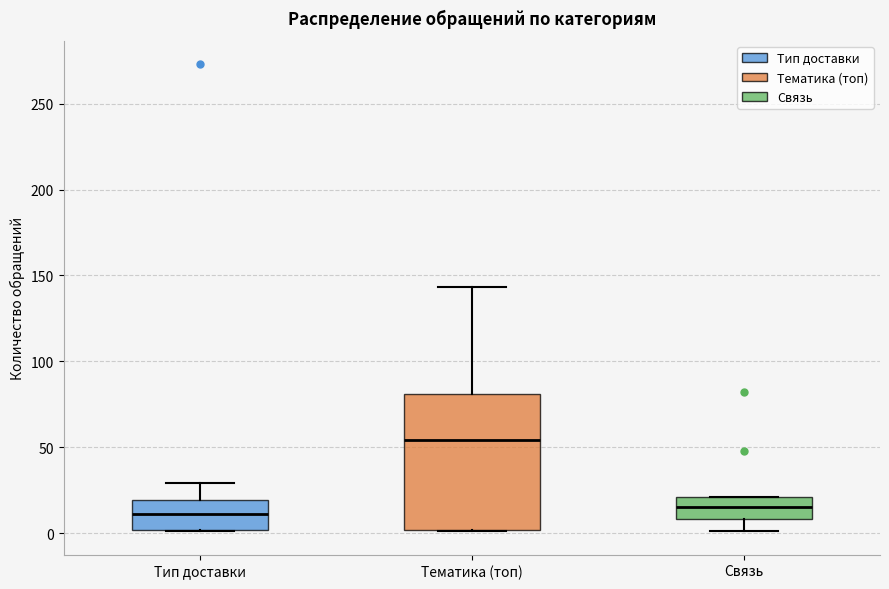

Reading left to right, transcribe this box plot: for each box, give where its median line is, the range the box spans, and where its two whiskers end, as read against the y-axis. The values are not printed on the chart, so give them approximately, as read against the axis.

Тип доставки: median 10, box 0 to 20, whiskers 0 to 30
Тематика (топ): median 55, box 0 to 80, whiskers 0 to 145
Связь: median 15, box 10 to 20, whiskers 0 to 20